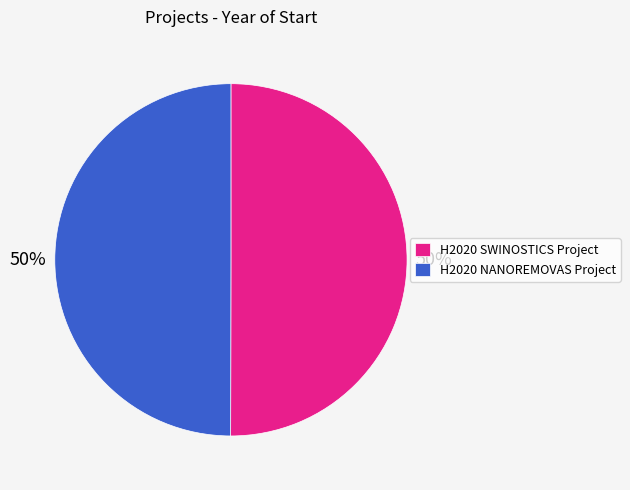

Count the number of slices in the pie.

2